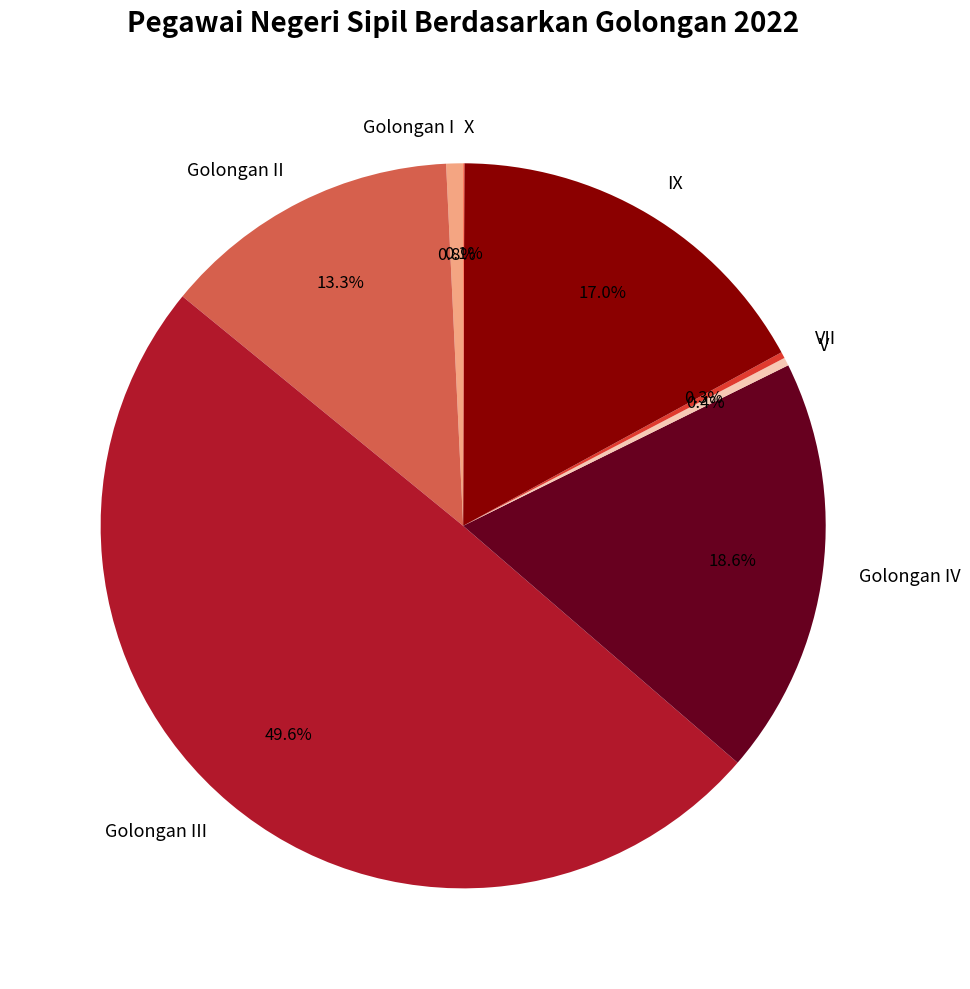

Which slice is the largest?

Golongan III